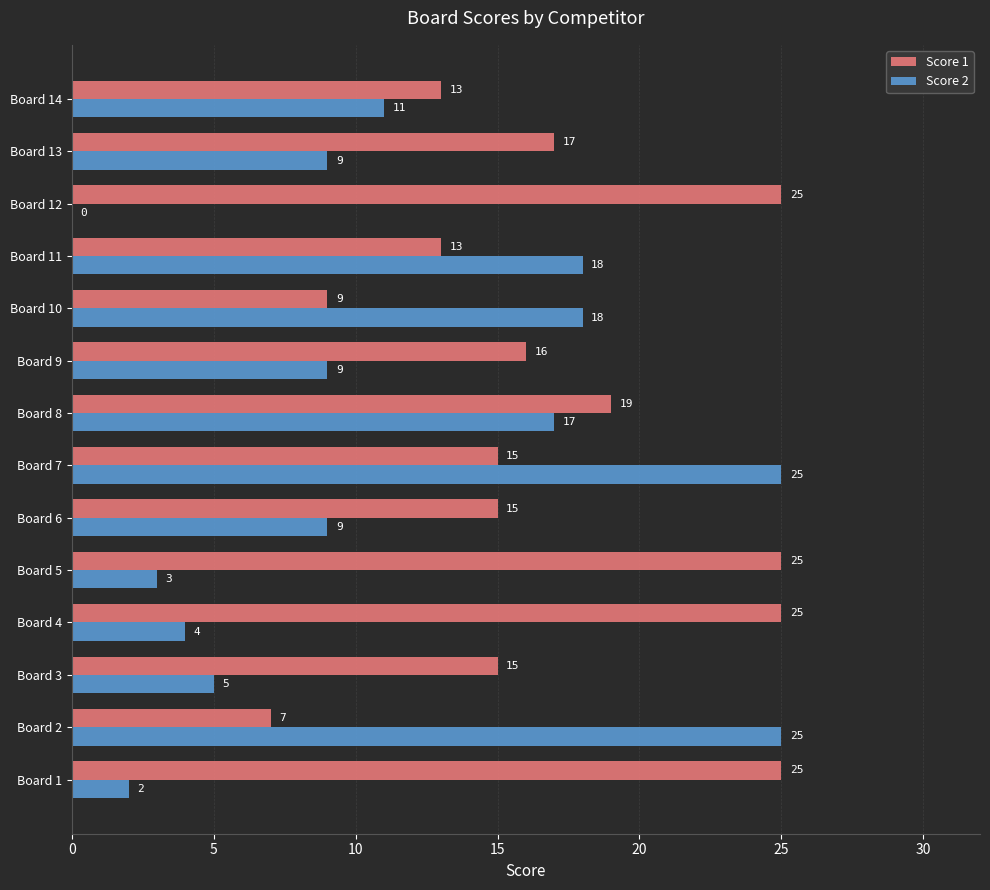

What is the total value across all series at Board 14?

24